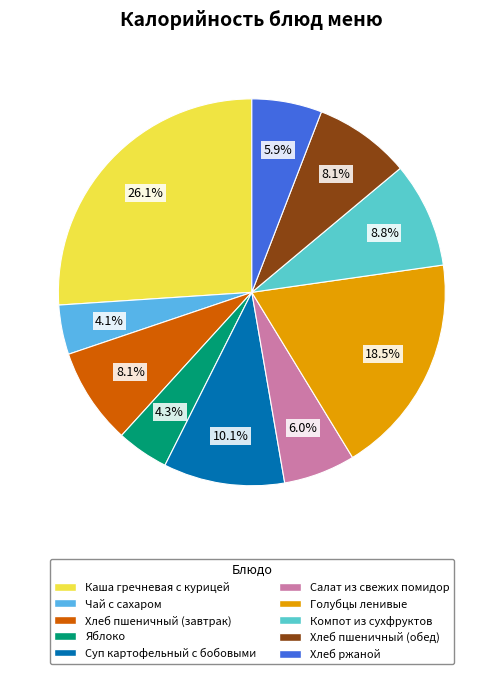

How many slices are in this pie chart?

10